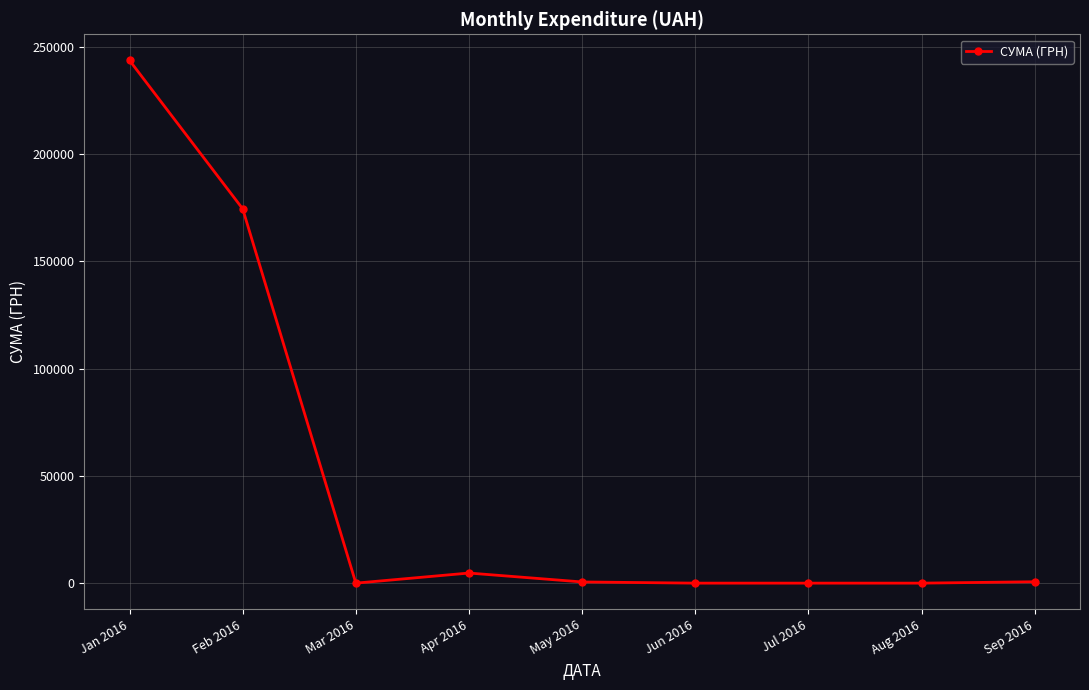

Count the number of values greater than 553.

5